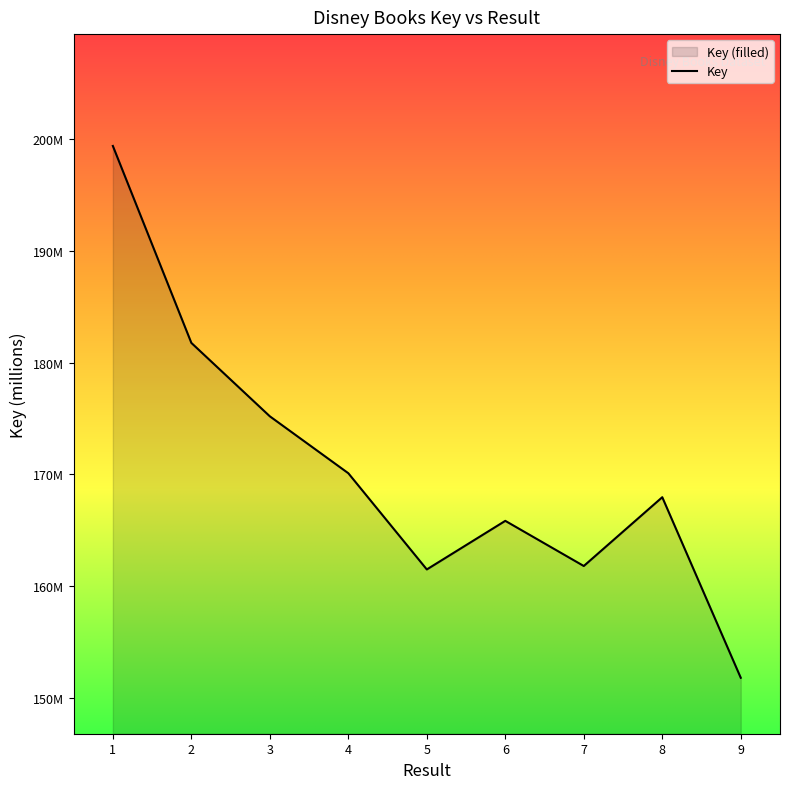

Reading left to right, what are all the values shown in this chart?

199.4	181.8	175.2	170.1	161.5	165.8	161.8	168.0	151.8